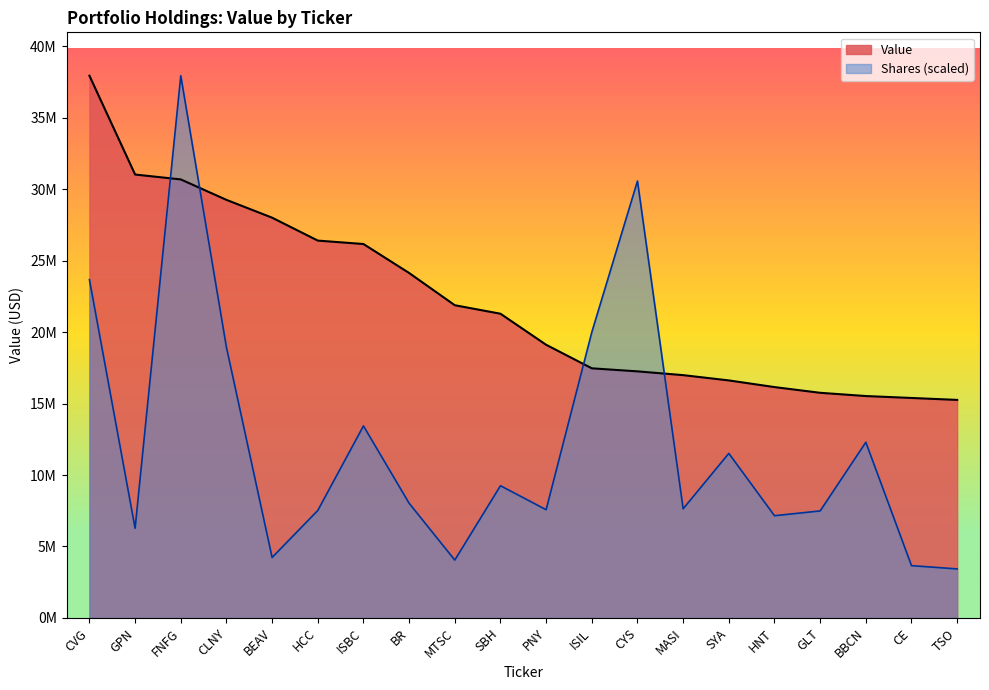

Is it true that the value at BR is 38427057?

False